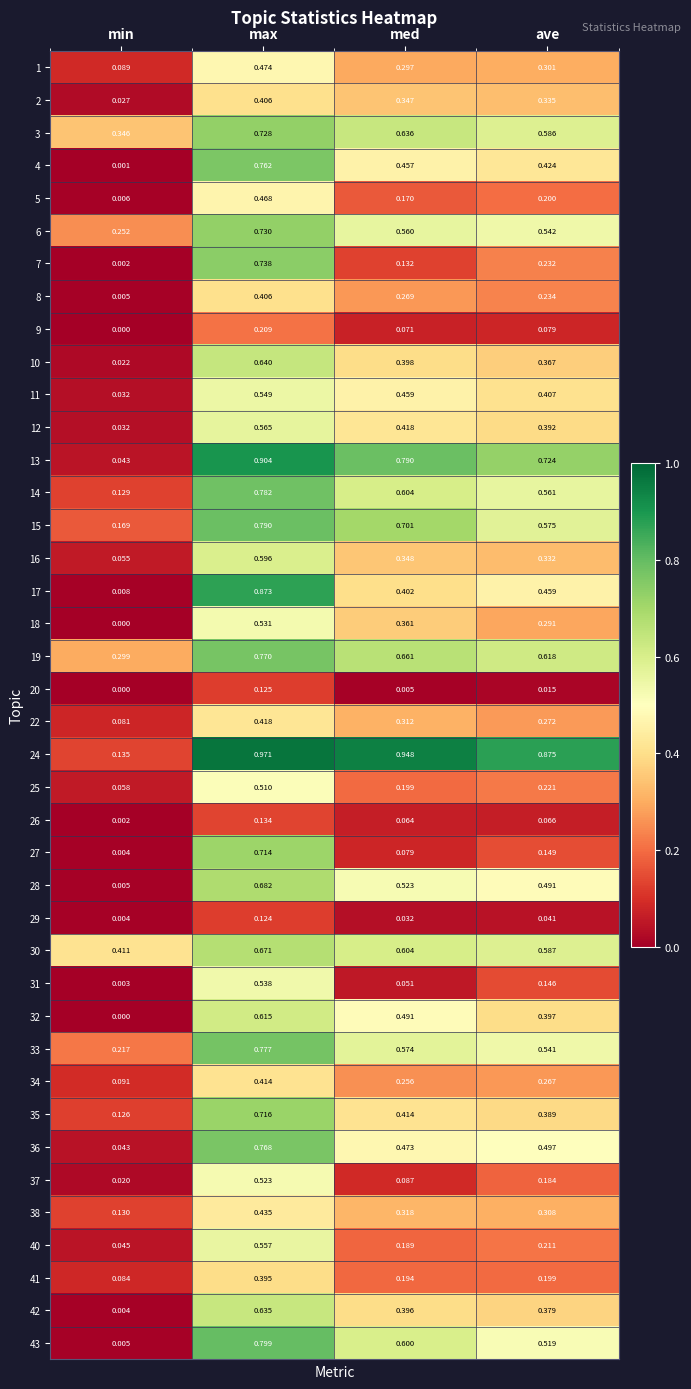

At how many categories does at least one series exceed 0?

4